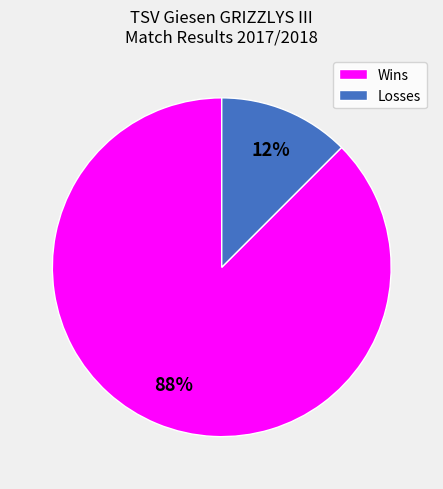

How many segments does this pie chart have?

2